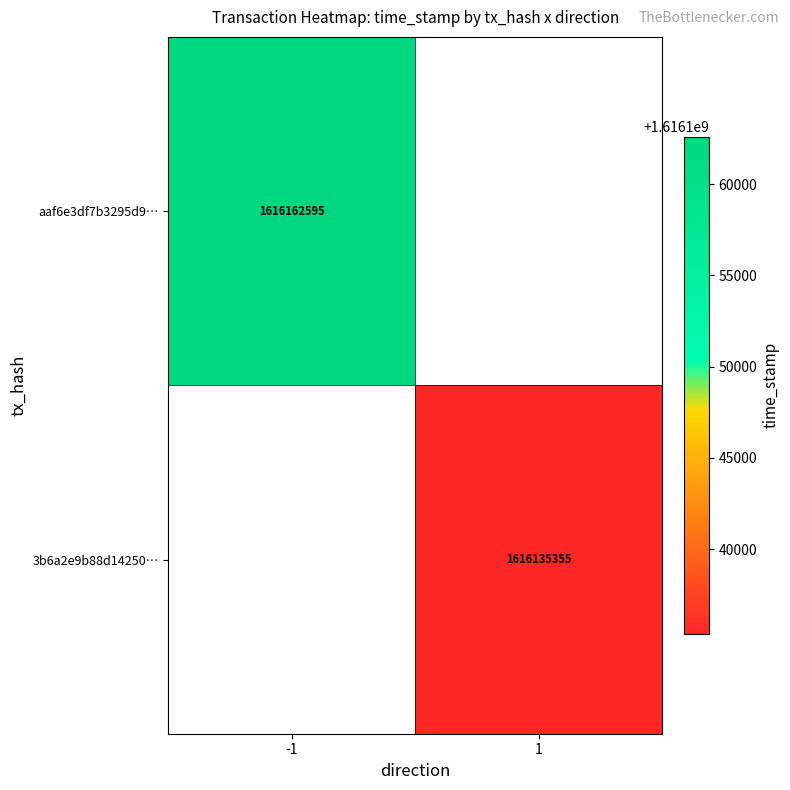

The value of aaf6e3df7b3295d9… at -1 is 1616162595. True or false?

True